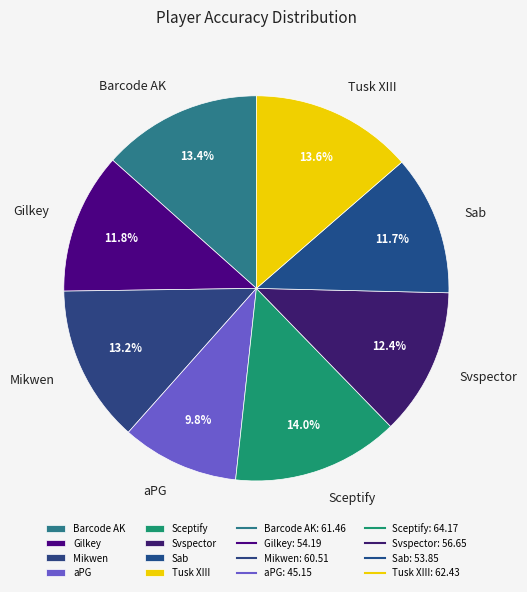

Approximately how many times larger is the value at Sceptify compared to Gilkey?

1.2